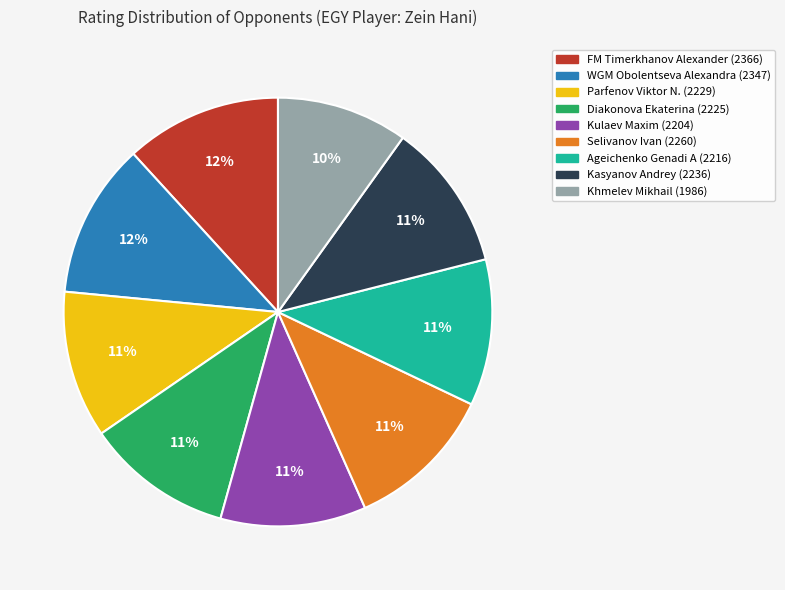

The WGM Obolentseva Alexandra slice represents 12% of the pie. True or false?

True